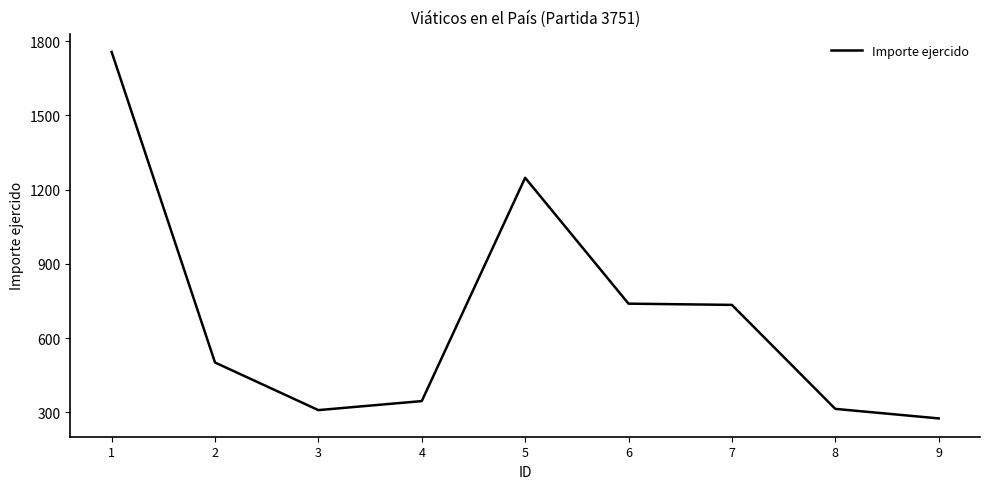

Approximately how many times larger is the value at 6 compared to 7?

1.0